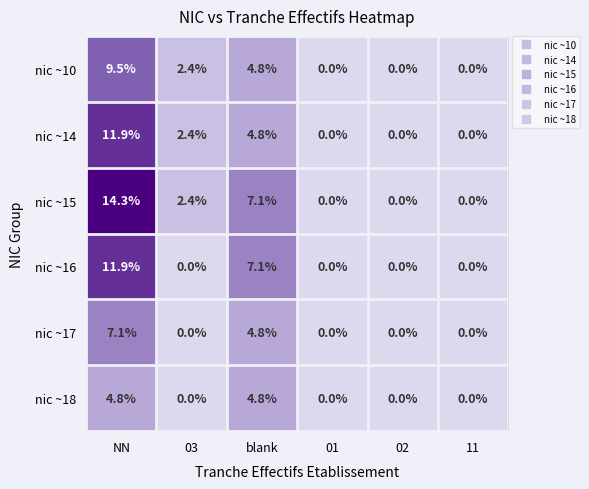

Which series has the largest total across all categories?

nic ~15